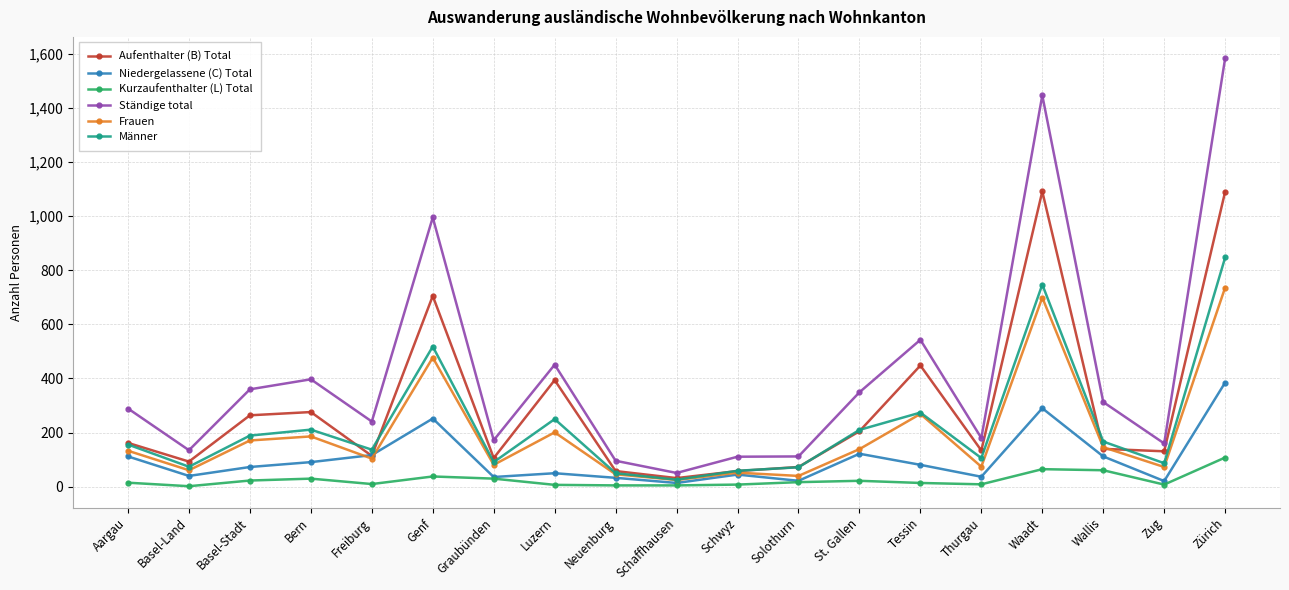

List the series in order of their peak value, highest first.

Ständige total, Aufenthalter (B) Total, Männer, Frauen, Niedergelassene (C) Total, Kurzaufenthalter (L) Total